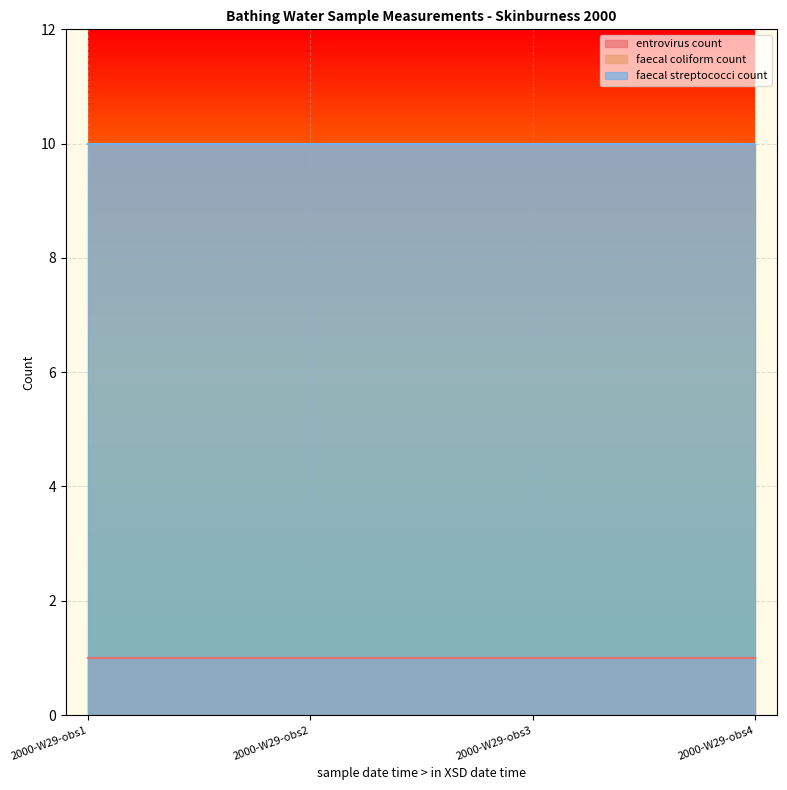

True or false: faecal streptococci count and faecal coliform count cross at least once.

False